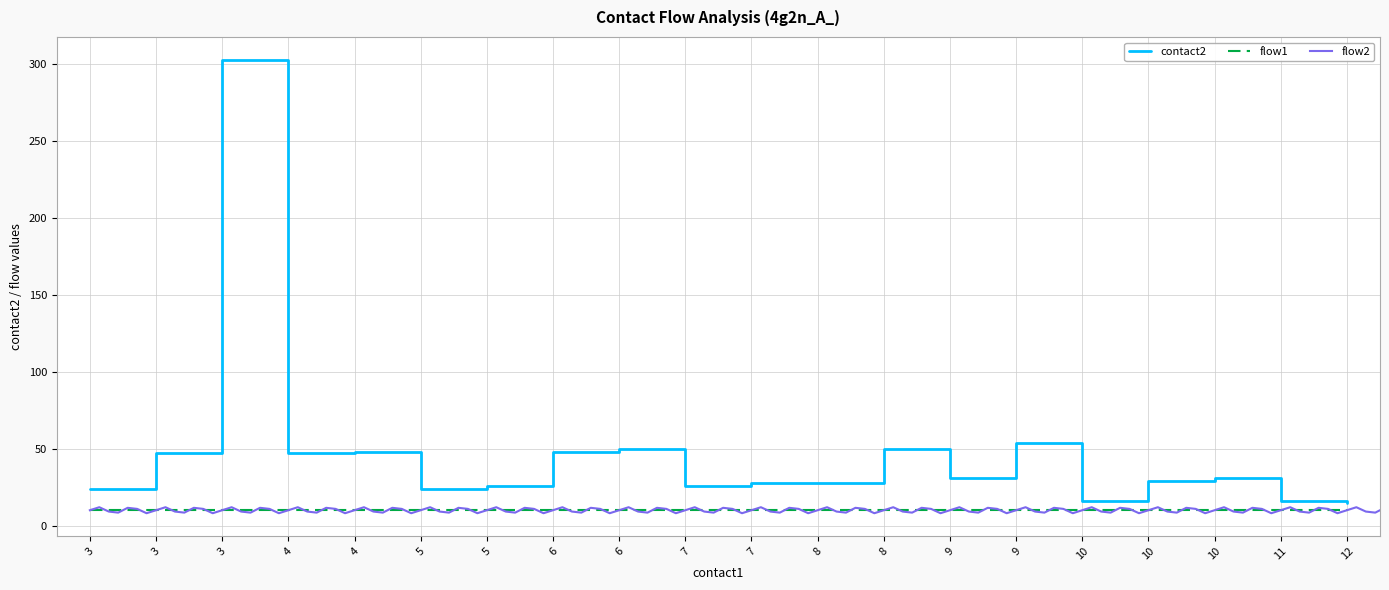

At 7, list the series in order from largest to smallest.

contact2, flow1, flow2